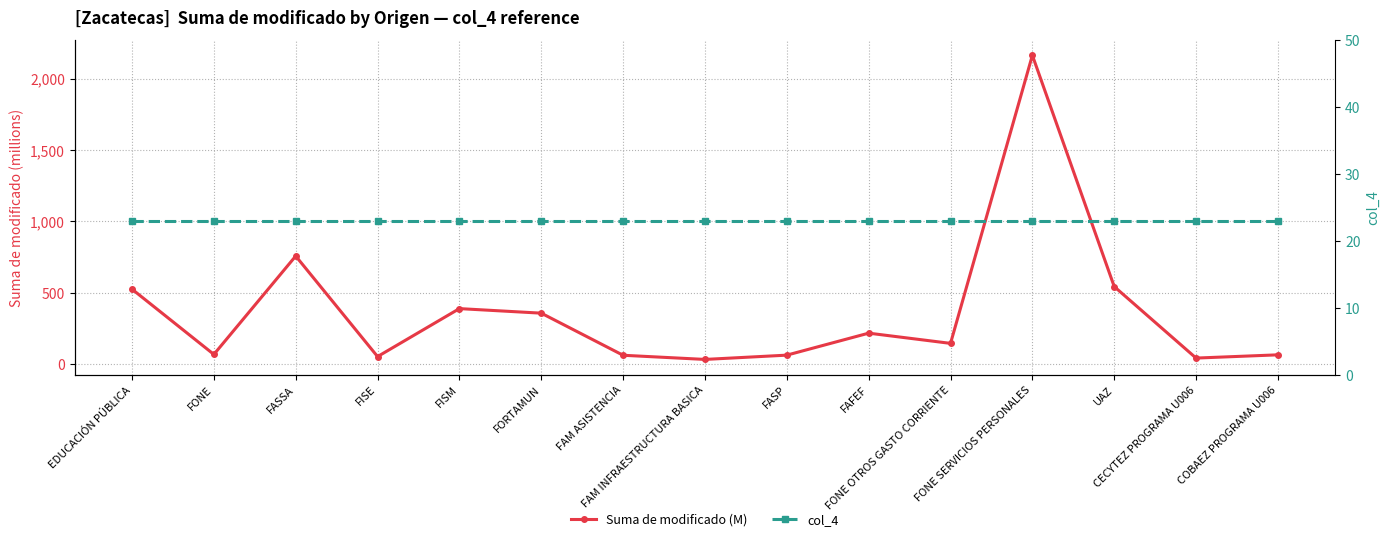

List the series in order of their overall mean, lowest first.

col_4, Suma de modificado (M)